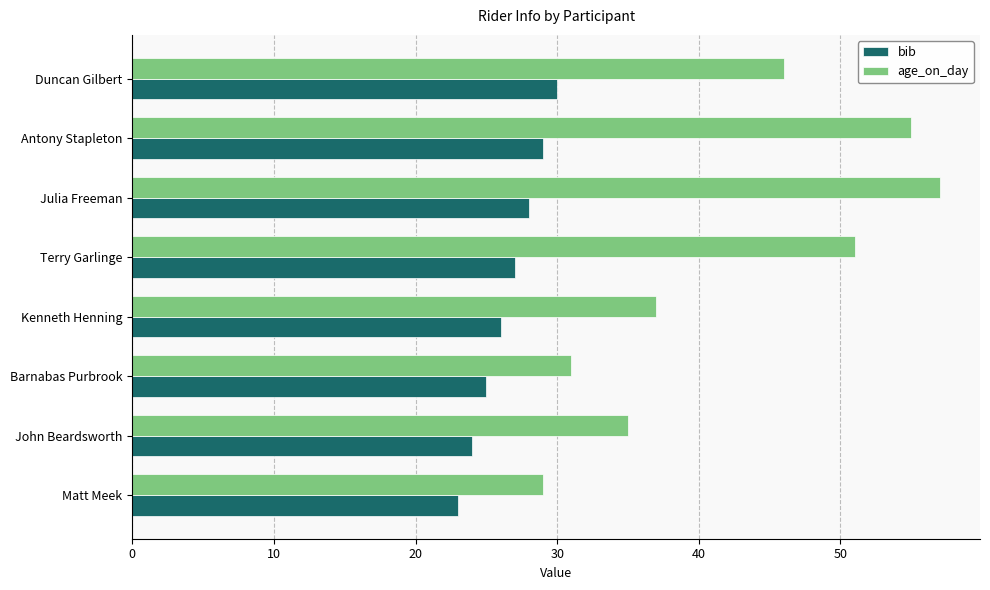

What is the approximate value of bib at Matt Meek?

23